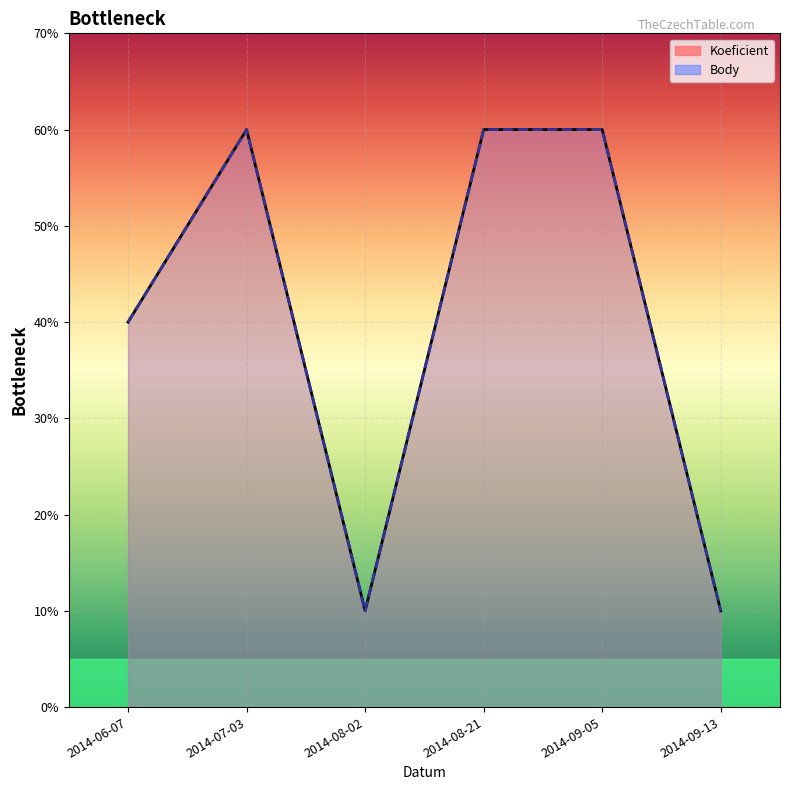

At which category does Koeficient reach its first local peak?

2014-07-03